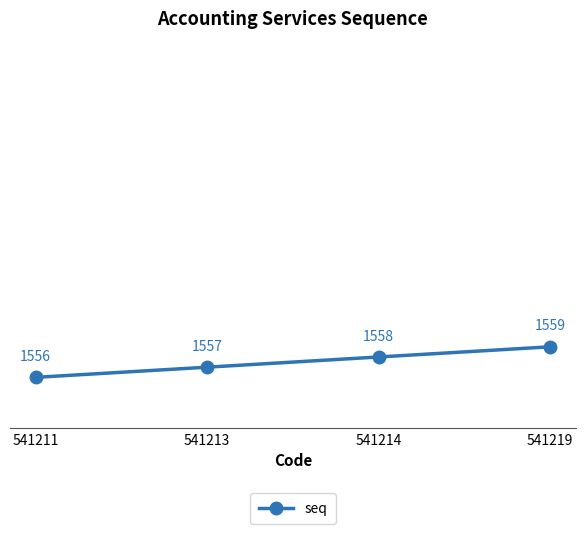

What is the maximum value shown in the chart?

1559